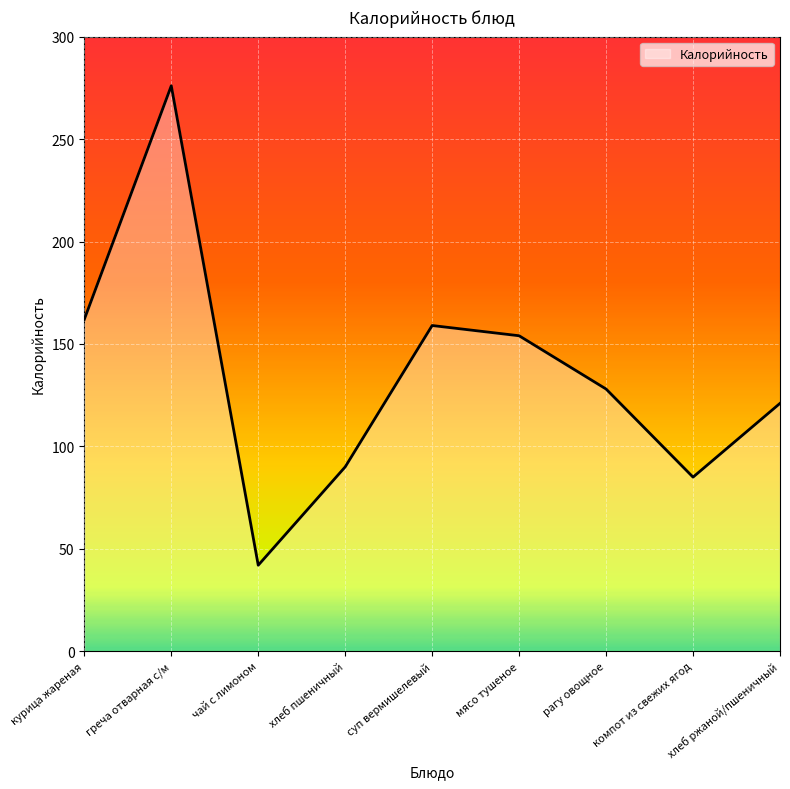

What is the greatest value displayed?

276